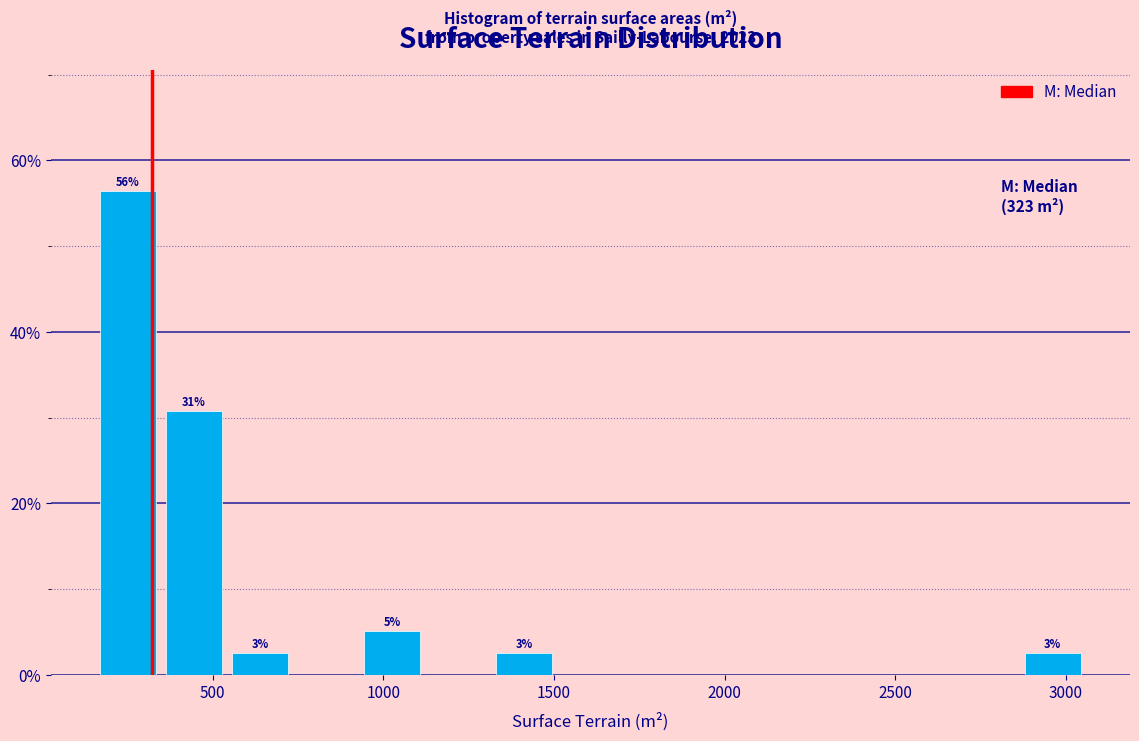

Around what value on the x-axis is the tallest bar? Give the approximate position of its centre, as read against the axis.

250